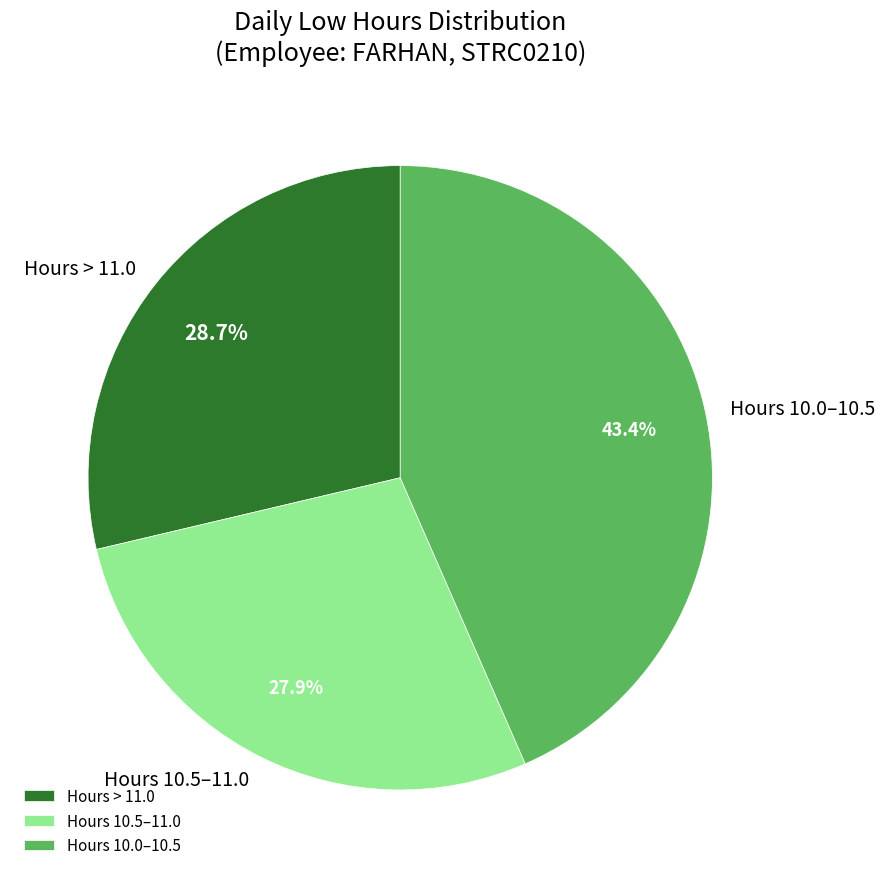

Count the number of slices in the pie.

3